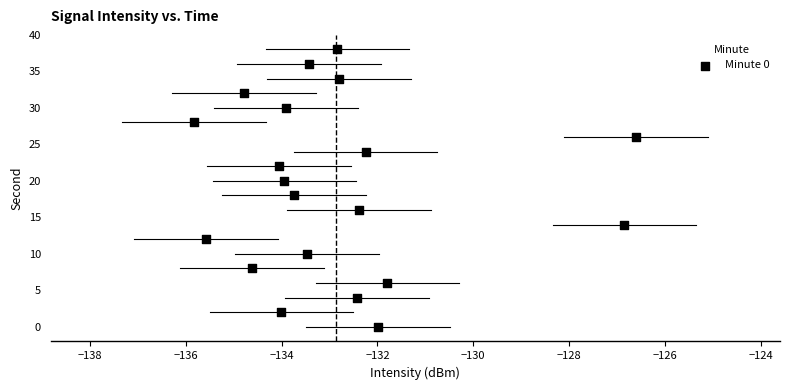

What is the range of Y values (max minus min)?

38